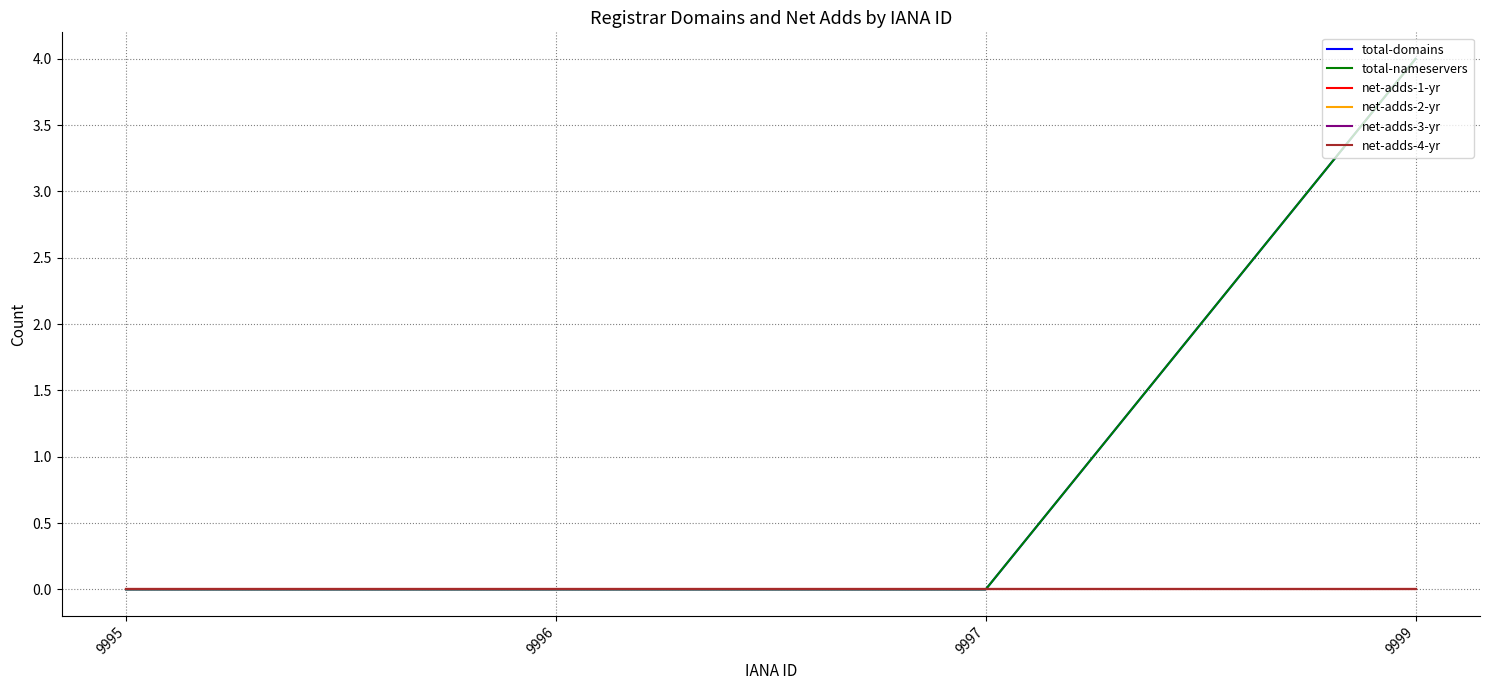

Is it true that total-domains equals 0 at 9997?

True